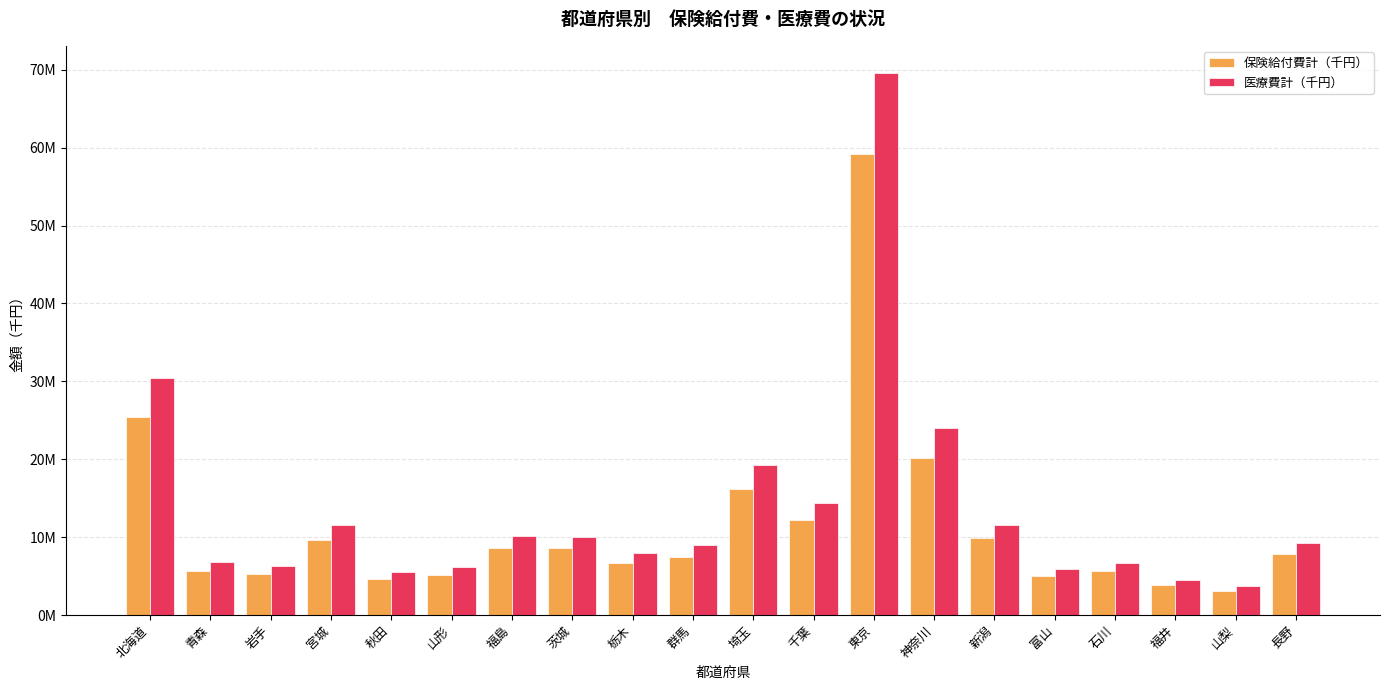

What is the average value of the 保険給付費計（千円） series?

11499864.0